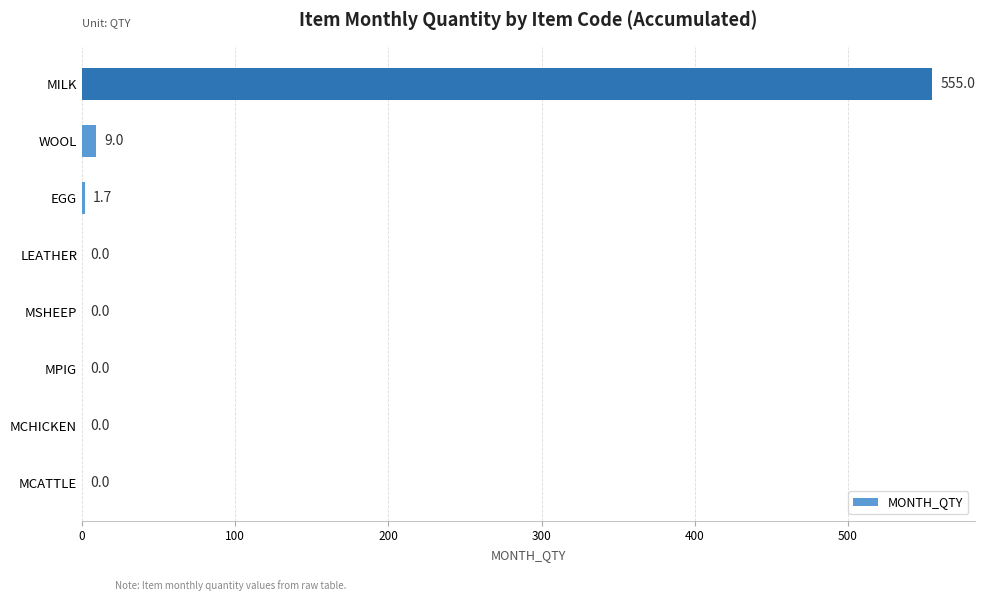

What is the approximate value at MILK?

555.0